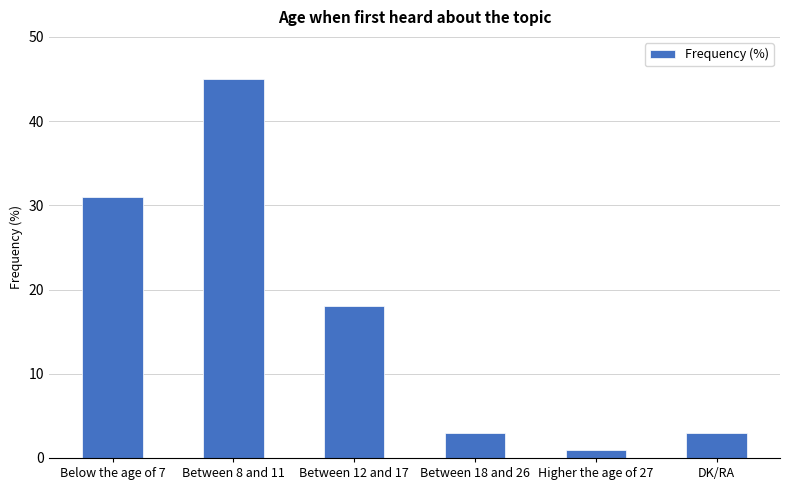

At which label is the value closest to 23?

Between 12 and 17